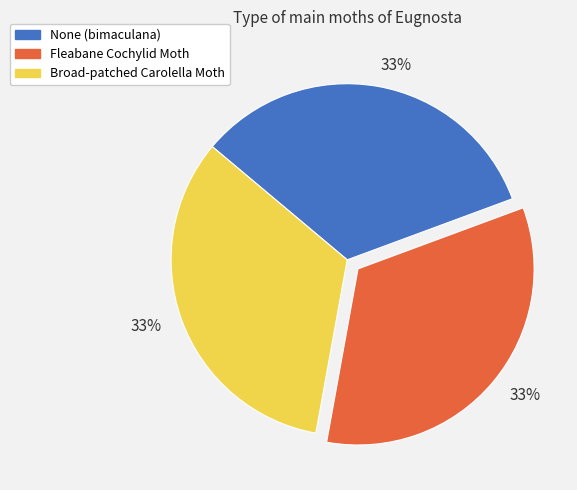

To the nearest percent, what is the average slice percentage?

33%